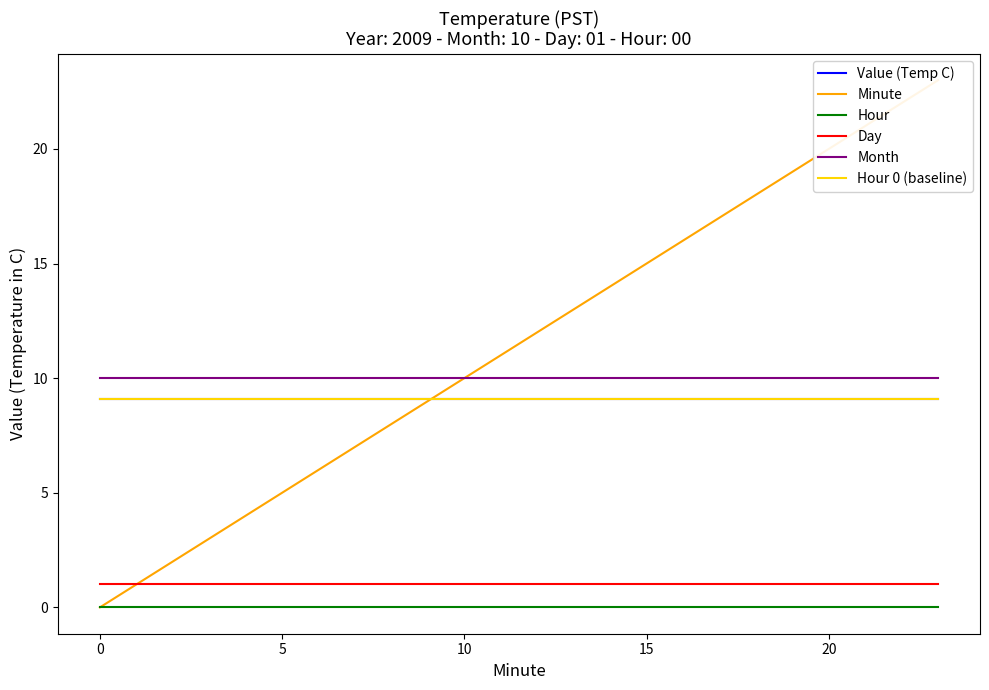

Between 0 and 11, which series saw the biggest shift?

Minute